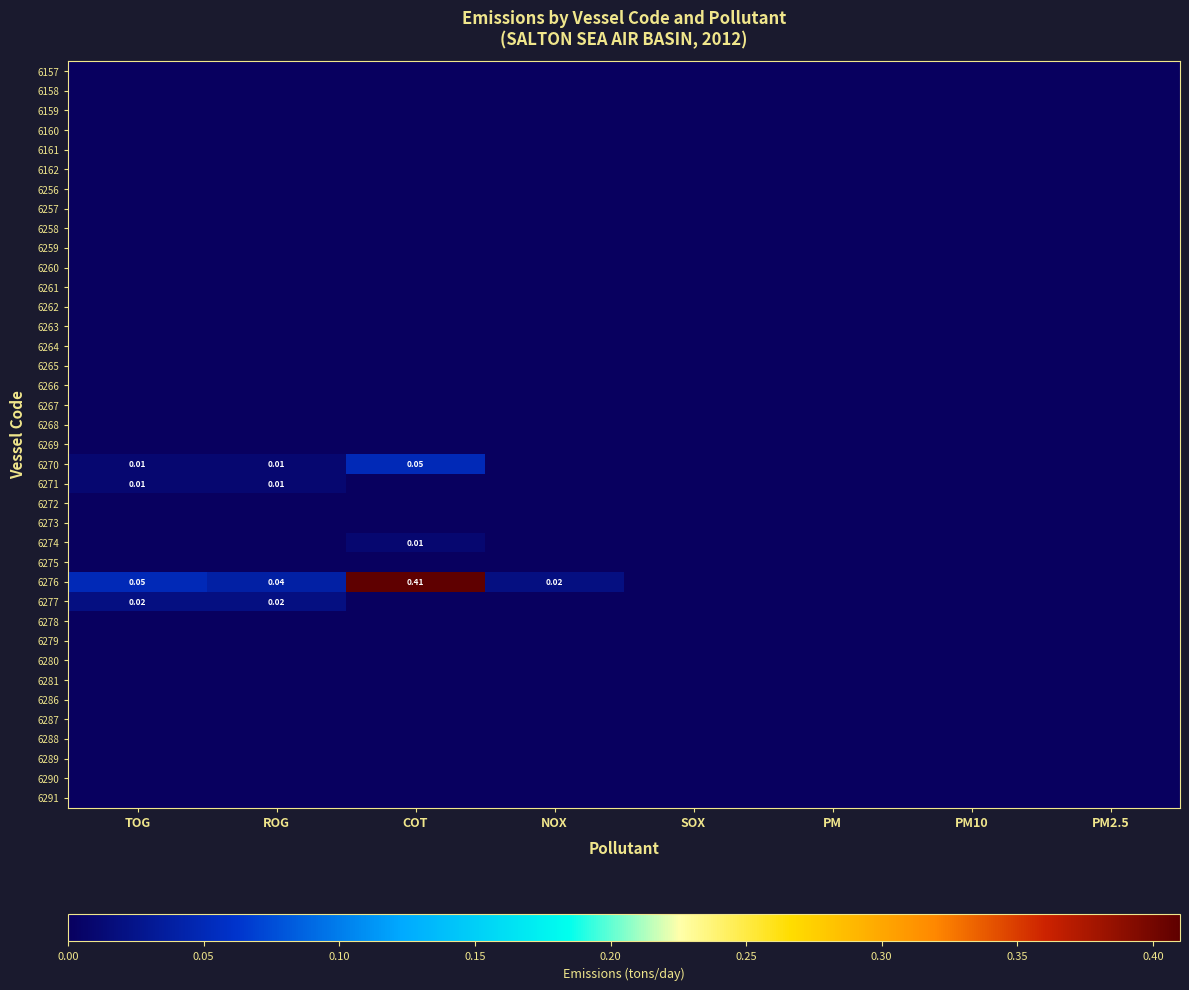

The value of 6270 at NOX is 0.0. True or false?

True